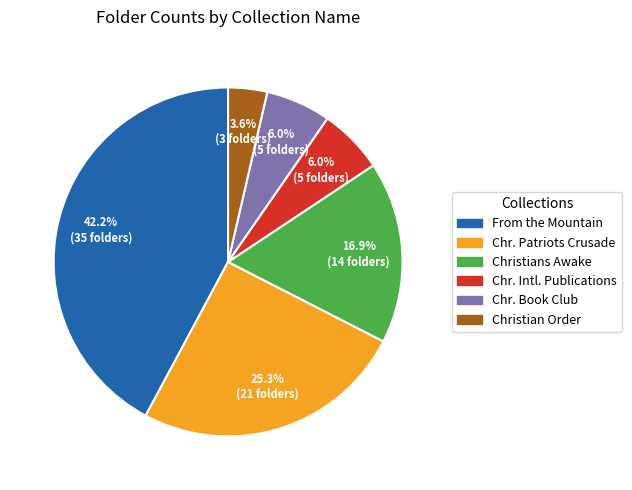

Does any single category account for the majority?

No